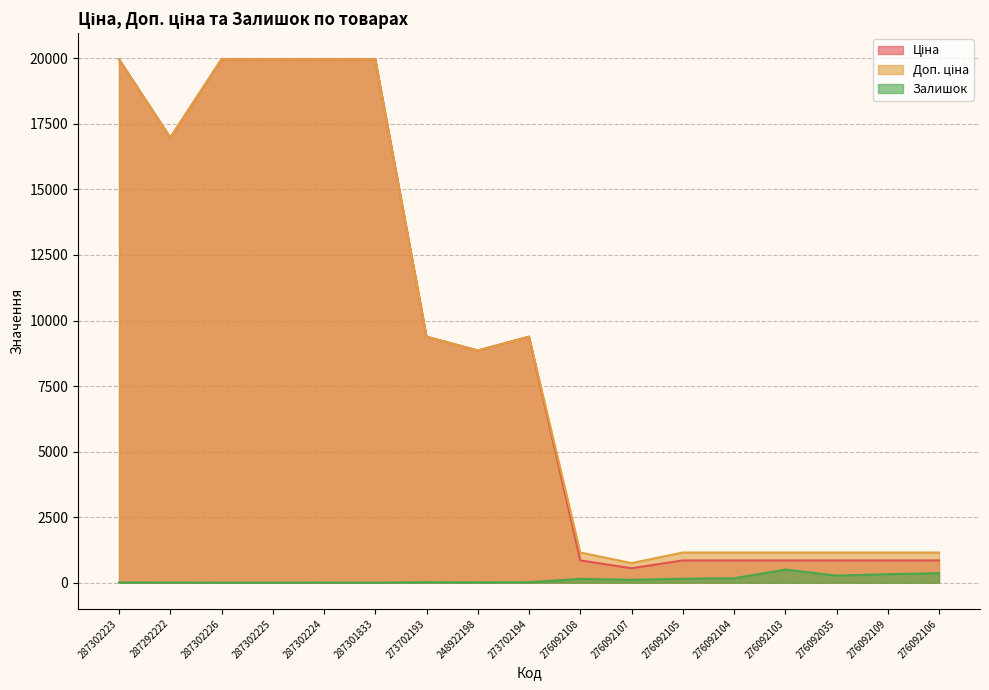

Count the number of data series in this chart.

3